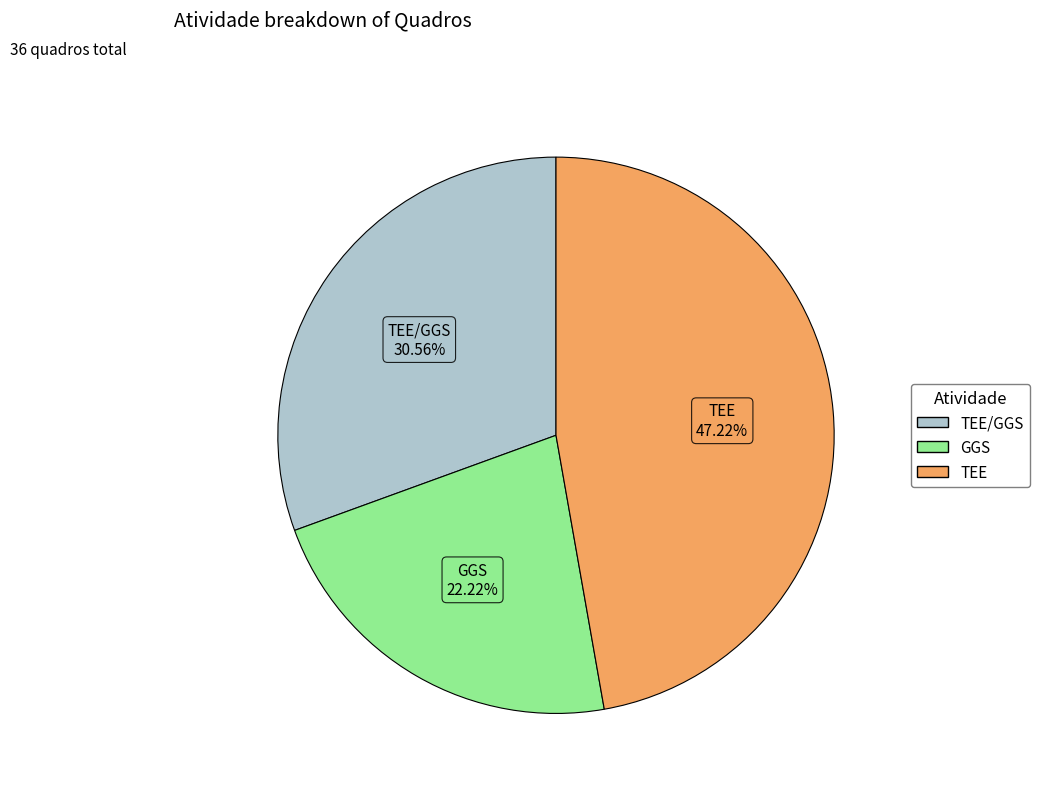

To the nearest percent, what portion does GGS represent?

22%